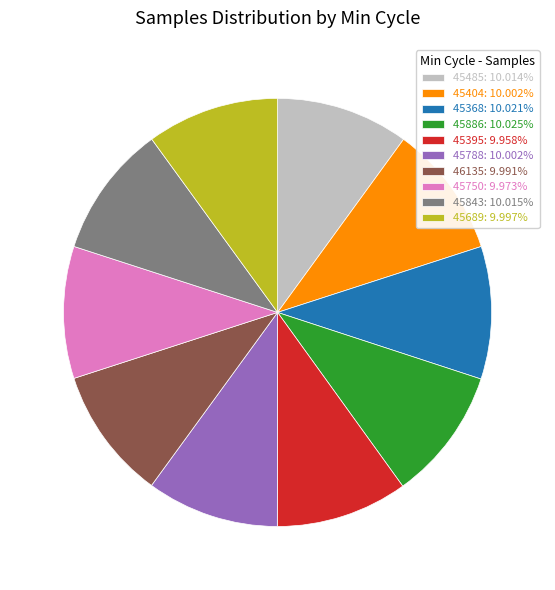

Count the number of slices in the pie.

10